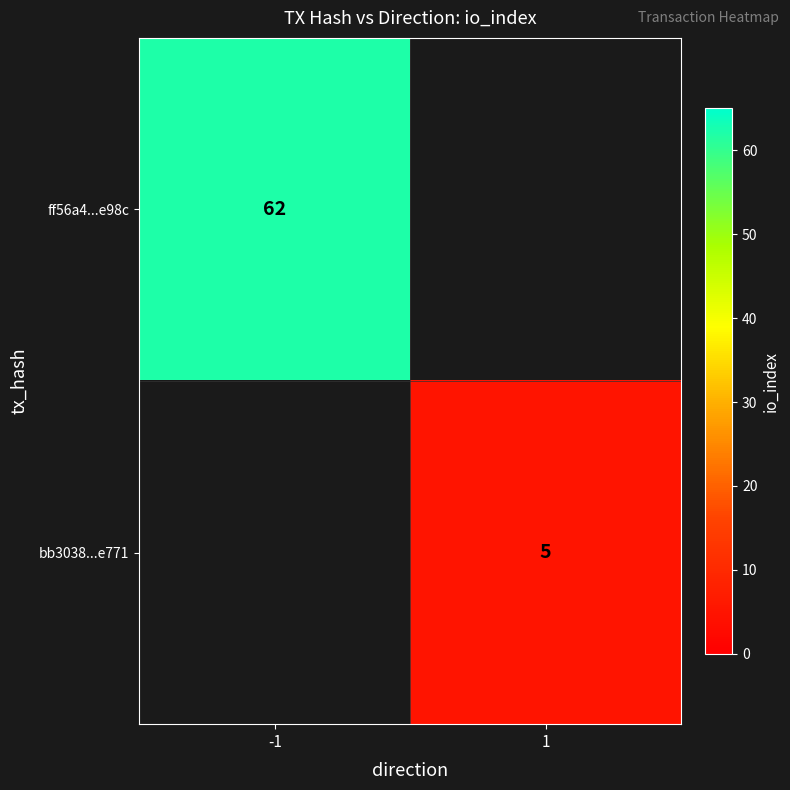

Is it true that ff56a4...e98c equals 89.7 at -1?

False